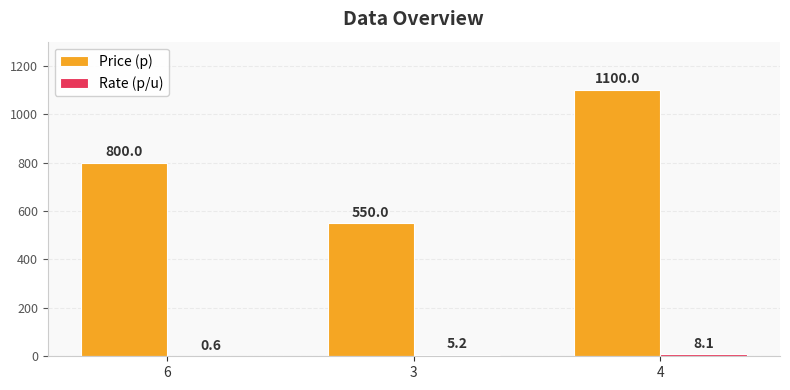

Is it true that Price (p) equals 1100.0 at 4?

True